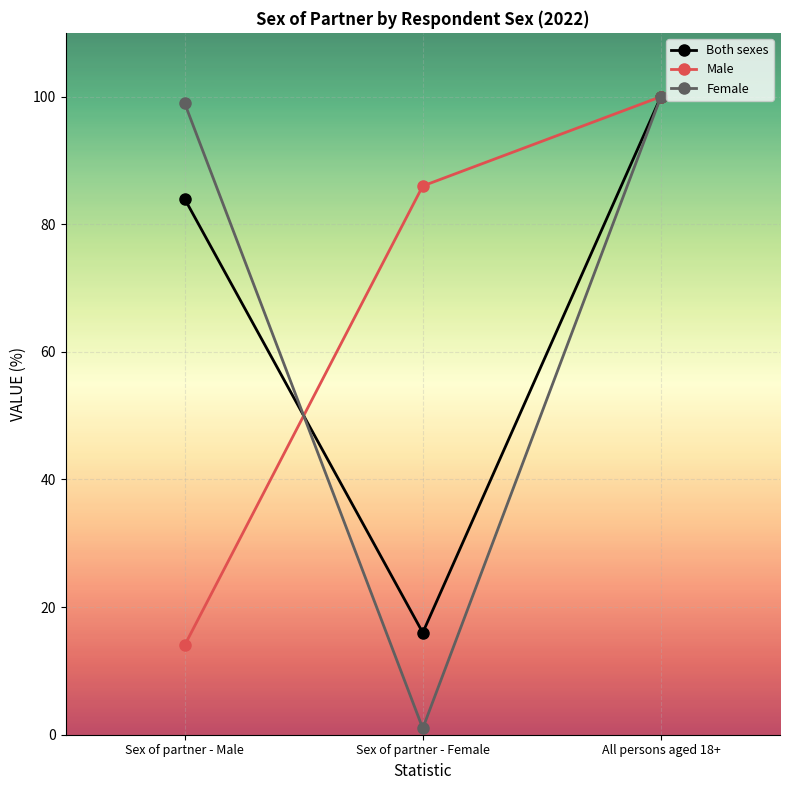

Rank the series at Sex of partner - Female from lowest to highest value.

Female, Both sexes, Male